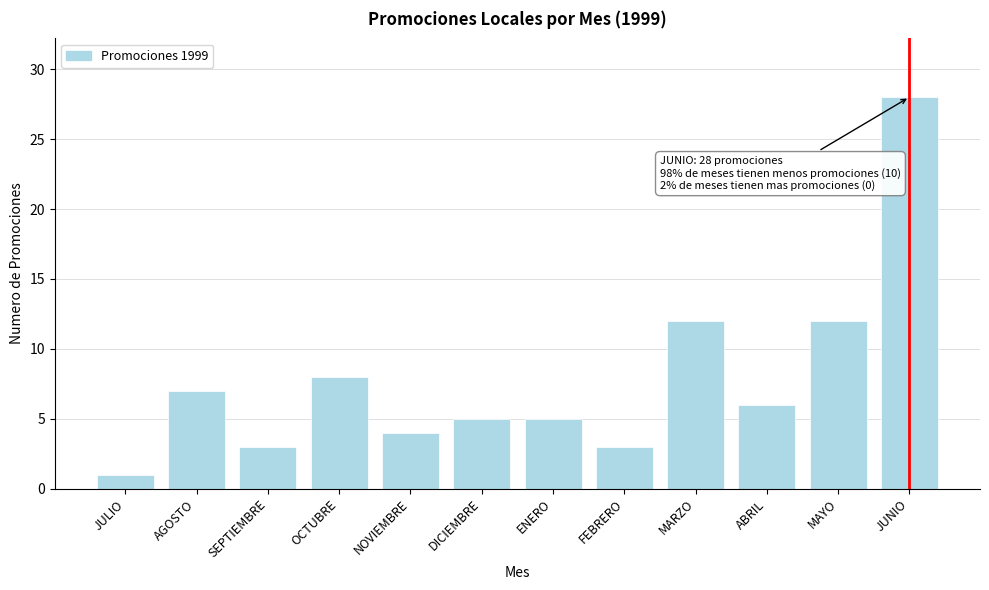

Reading left to right, what are all the values shown in this chart?

1	7	3	8	4	5	5	3	12	6	12	28